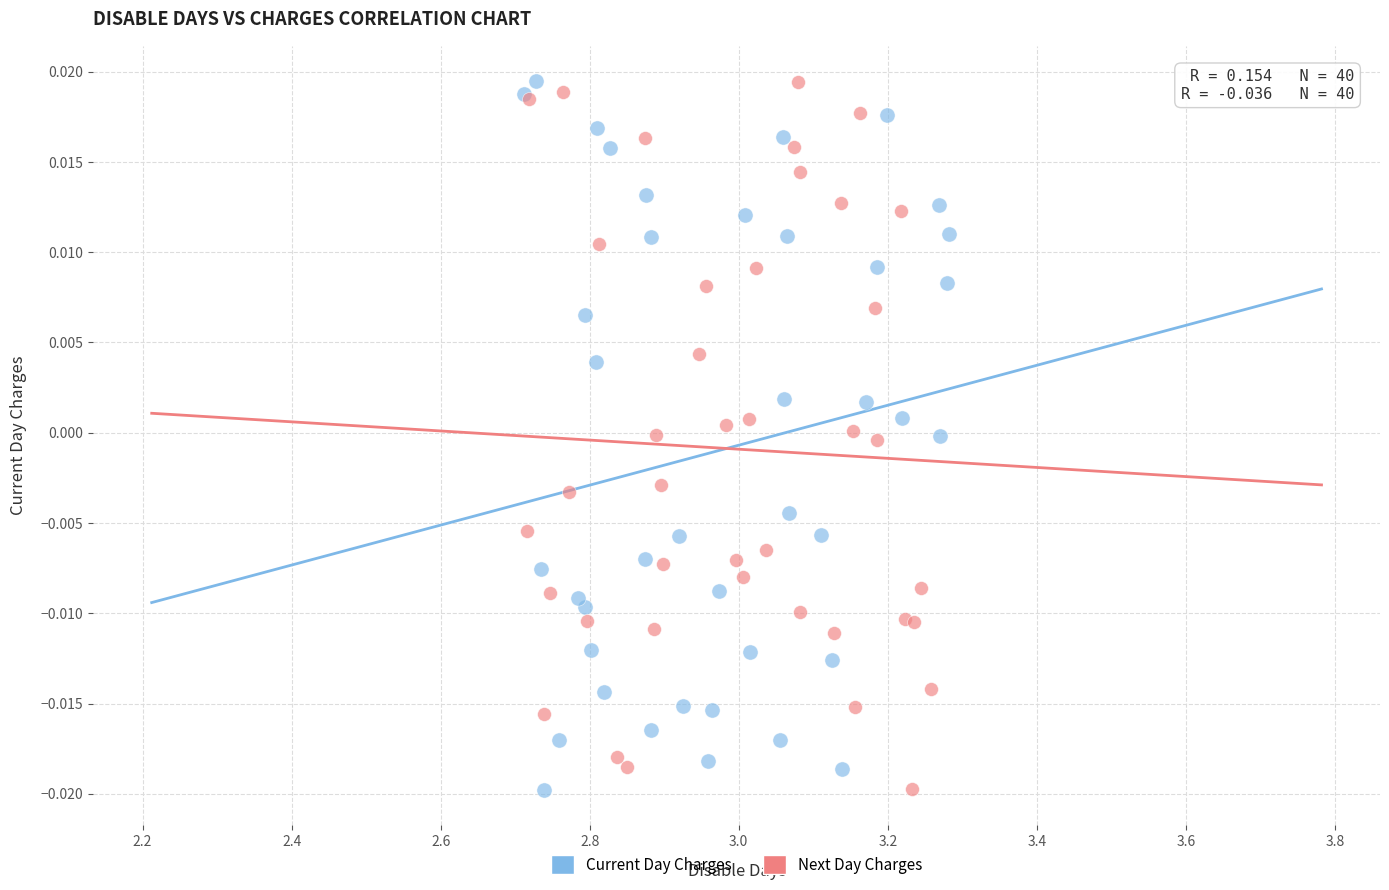

What are all the series names shown in the legend?

Current Day Charges, Next Day Charges